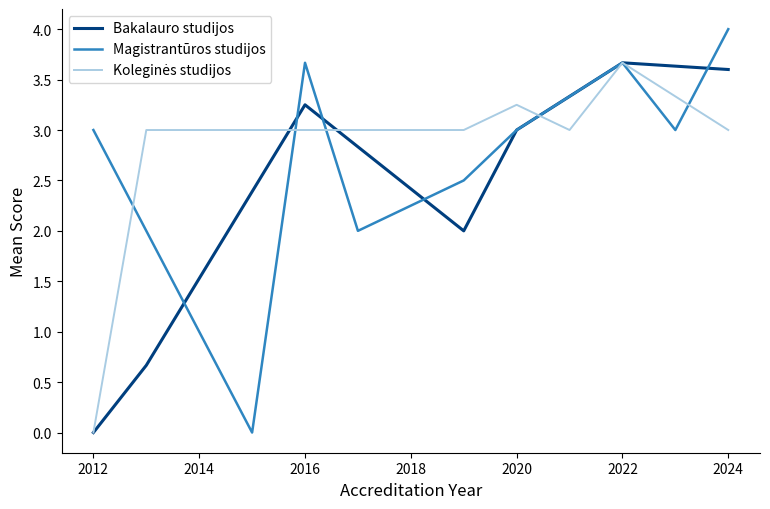

The value of Bakalauro studijos at 2024 is 0.9. True or false?

False